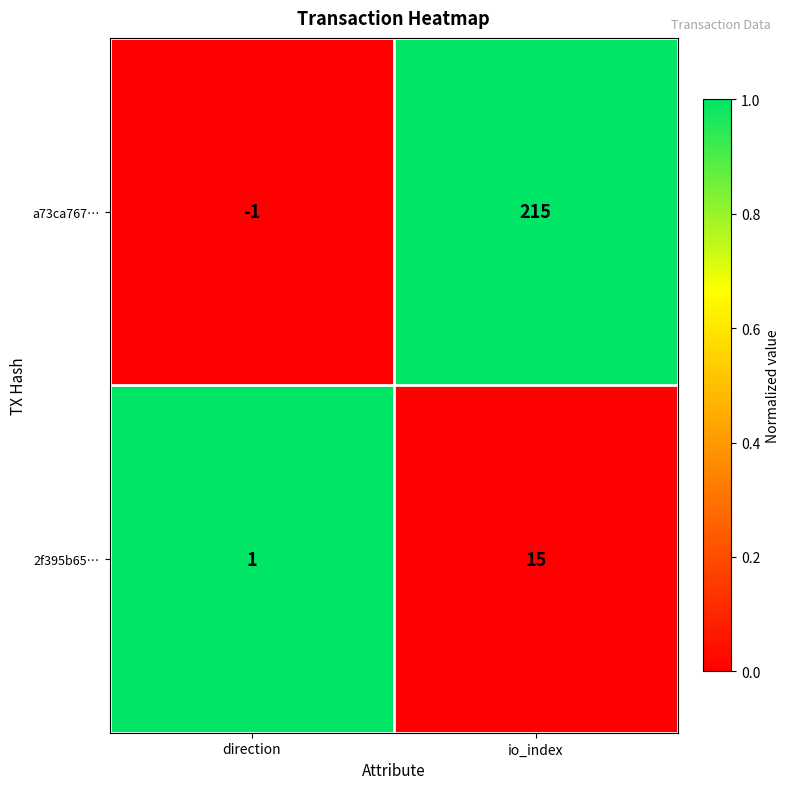

What is the difference between the maximum and minimum values in the 2f395b65… series?

14